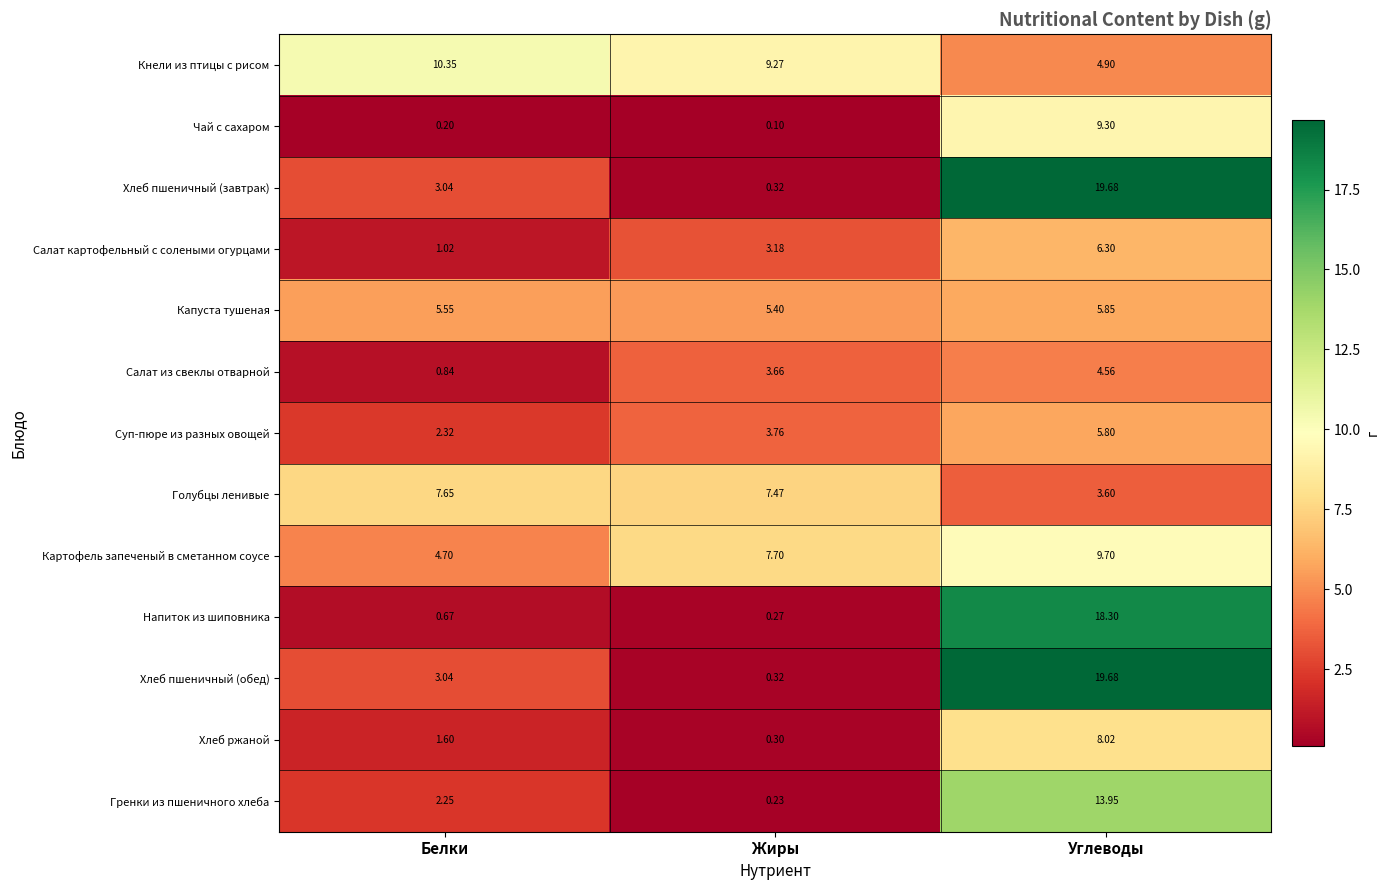

List the labels in order of Гренки из пшеничного хлеба value, largest first.

Углеводы, Белки, Жиры